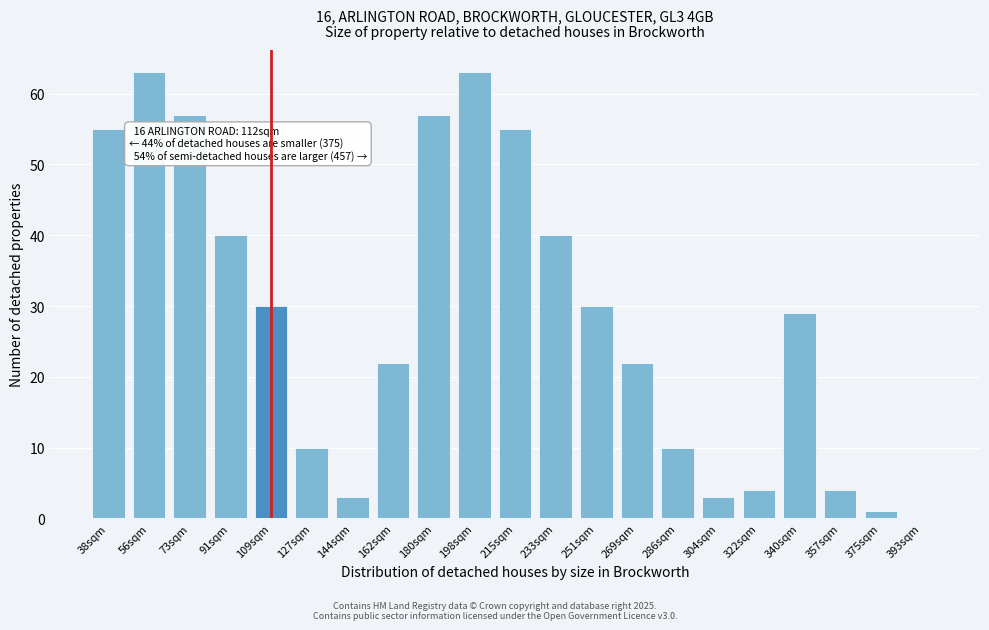

What is the maximum value shown in the chart?

63